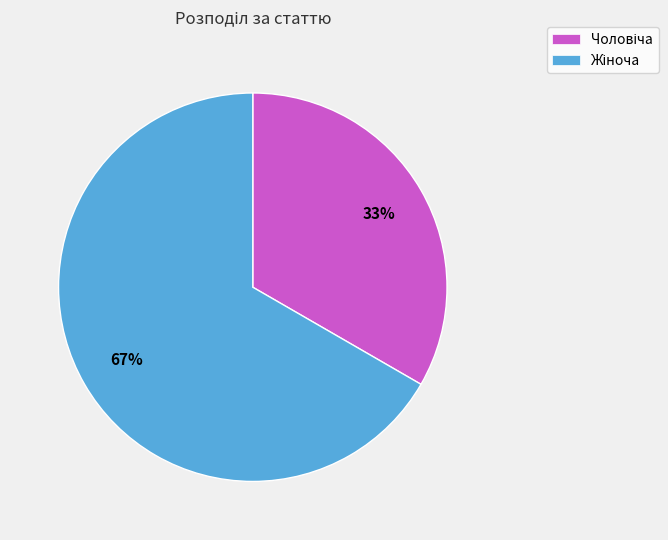

To the nearest percent, what is the average slice percentage?

50%